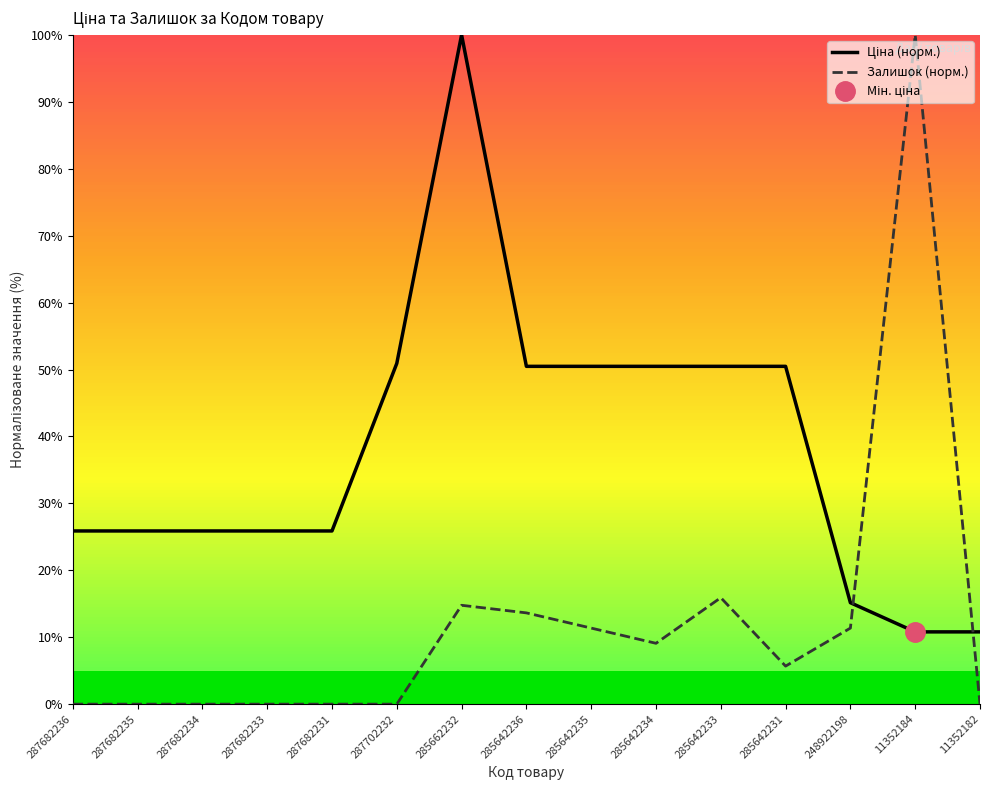

Between 287682233 and 287682231, which series saw the biggest shift?

Ціна (норм.)